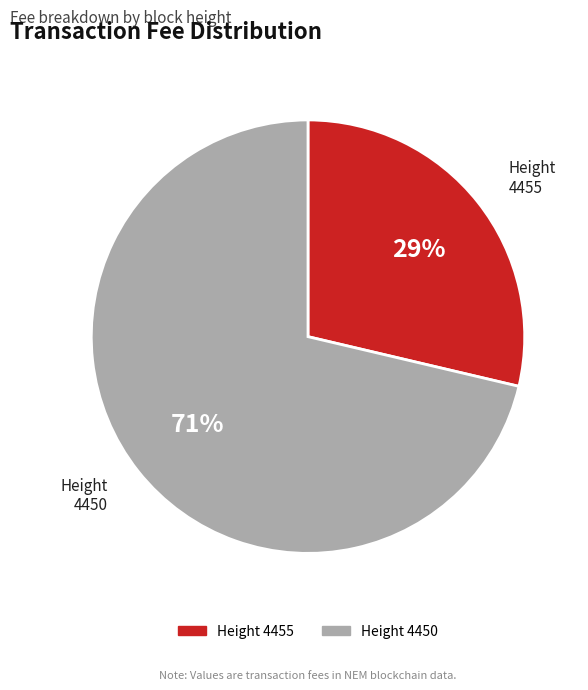

Combined, do Height 4450 and Height 4455 account for over 50%?

Yes